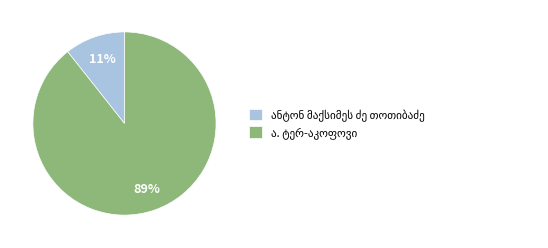

To the nearest percent, what is the average slice percentage?

50%